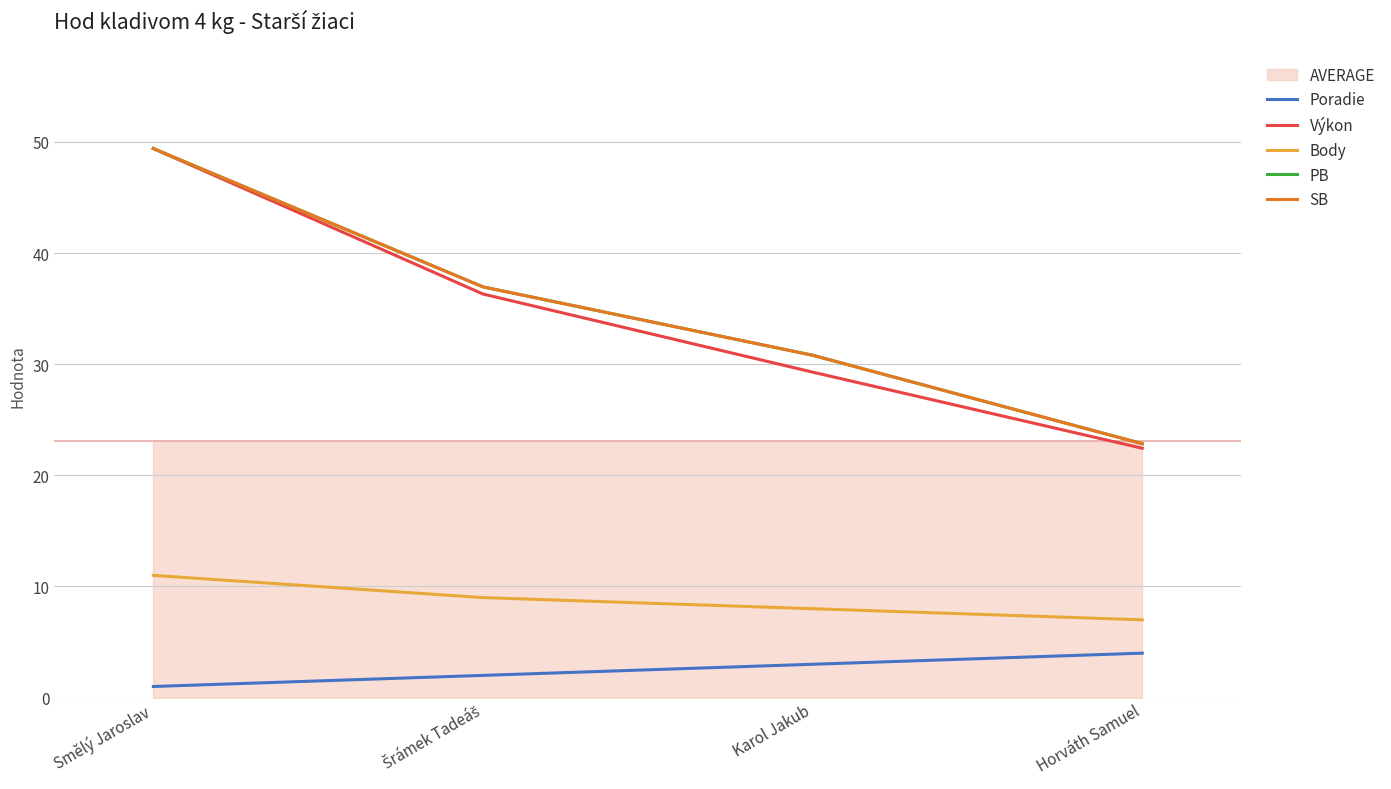

At how many categories does at least one series exceed 13?

4